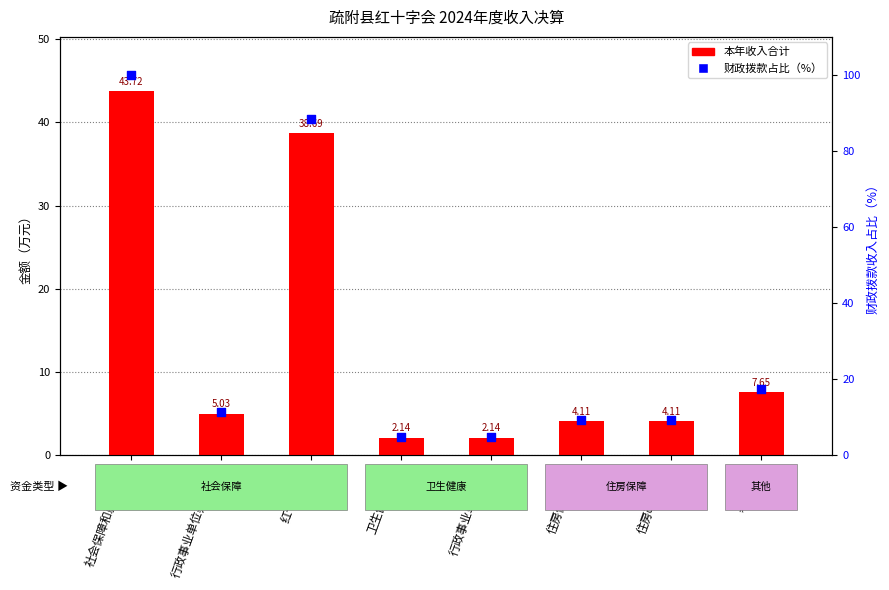

Which series contains the lowest Y value?

本年收入合计